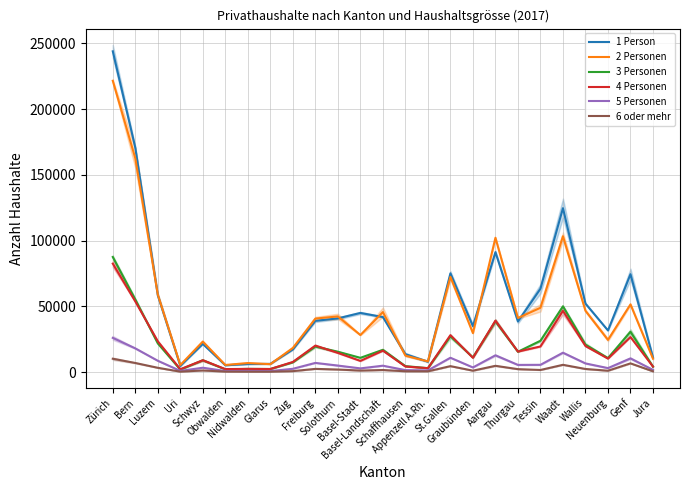

In 2 Personen, how many points are lower than both neighbors (excluding endpoints)?

8